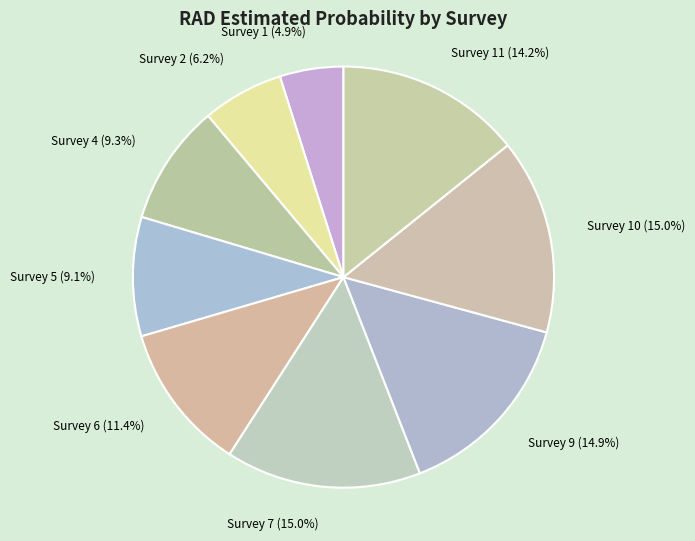

Between Survey 5 (9.1%) and Survey 7 (15.0%), which is larger?

Survey 7 (15.0%)